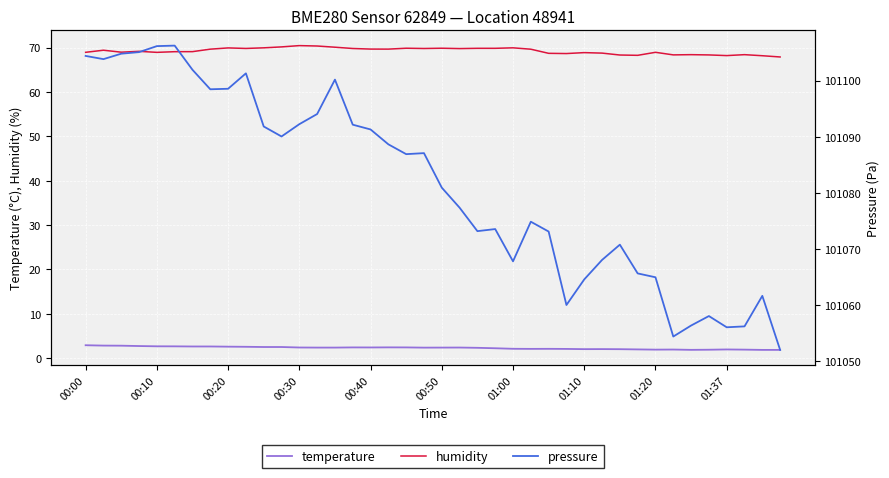

True or false: temperature and humidity cross at least once.

False